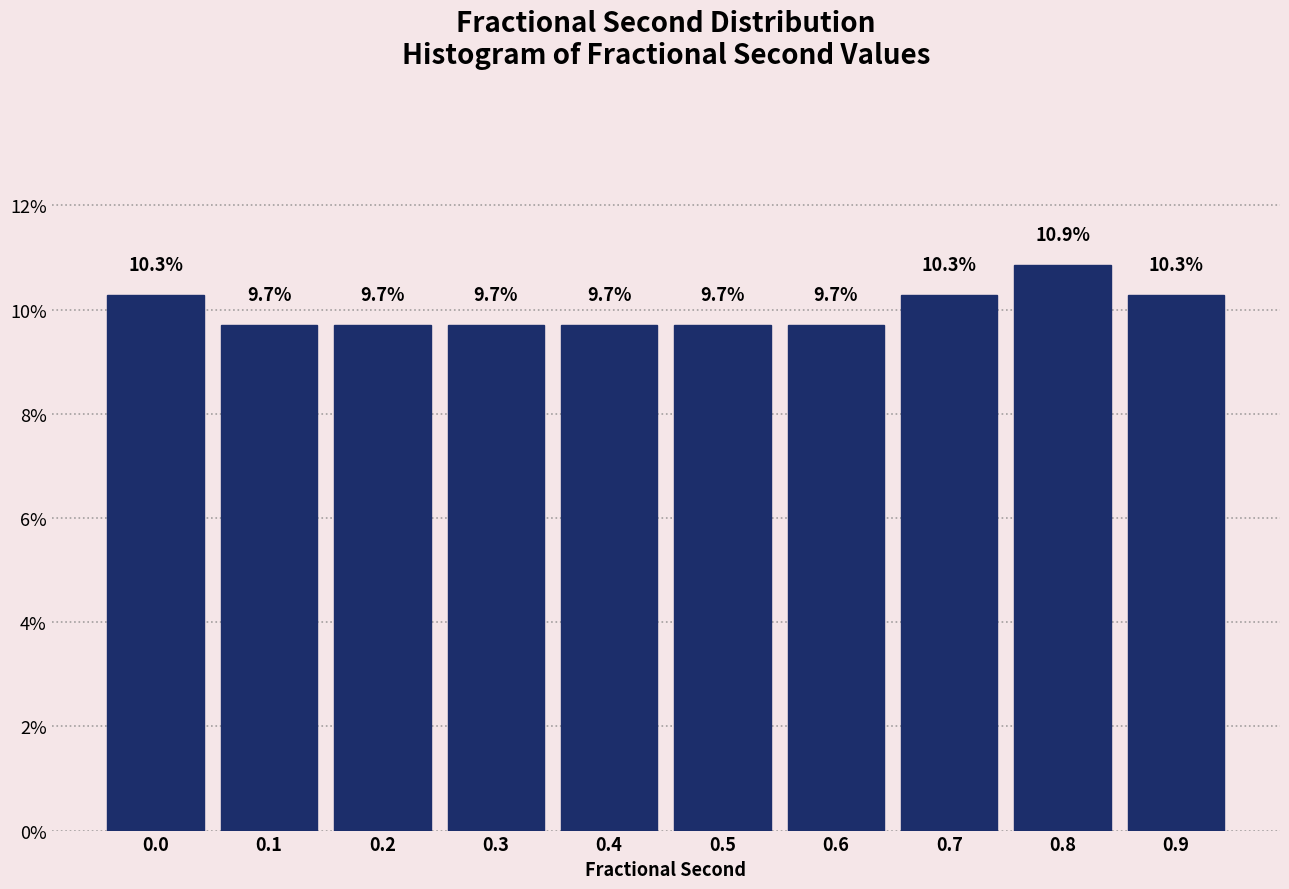

Reading left to right, transcribe all the data shown in this chart.

10.3	9.7	9.7	9.7	9.7	9.7	9.7	10.3	10.9	10.3